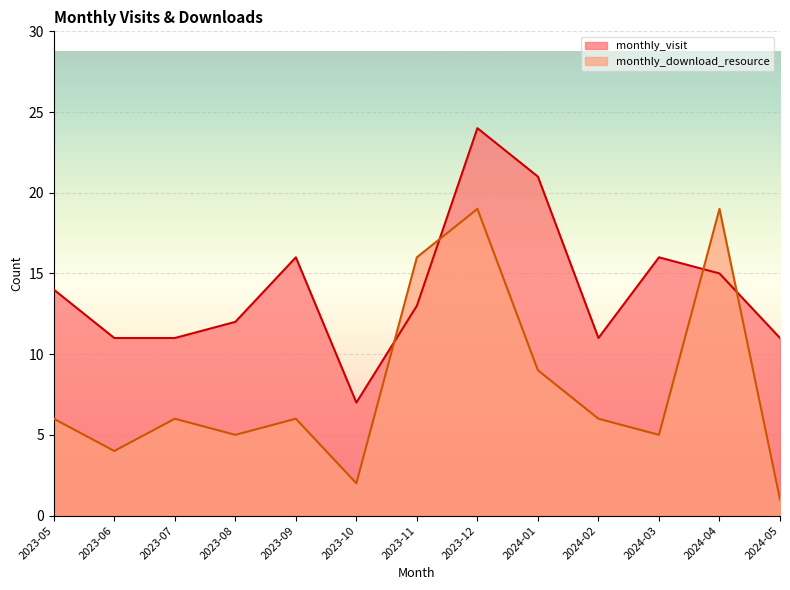

Which series has the largest range (max minus min)?

monthly_download_resource